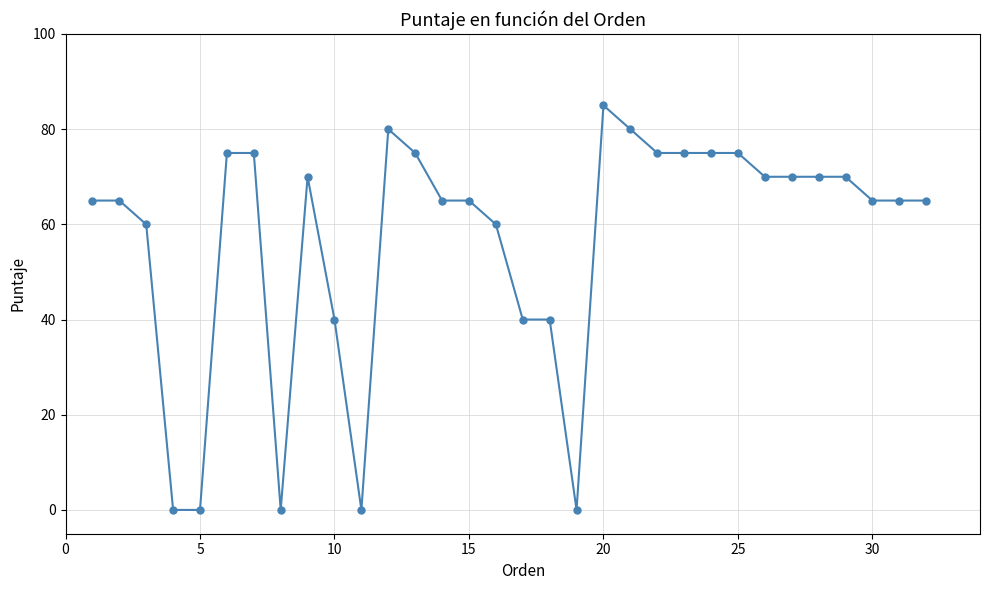

How many lines are shown in the chart?

1